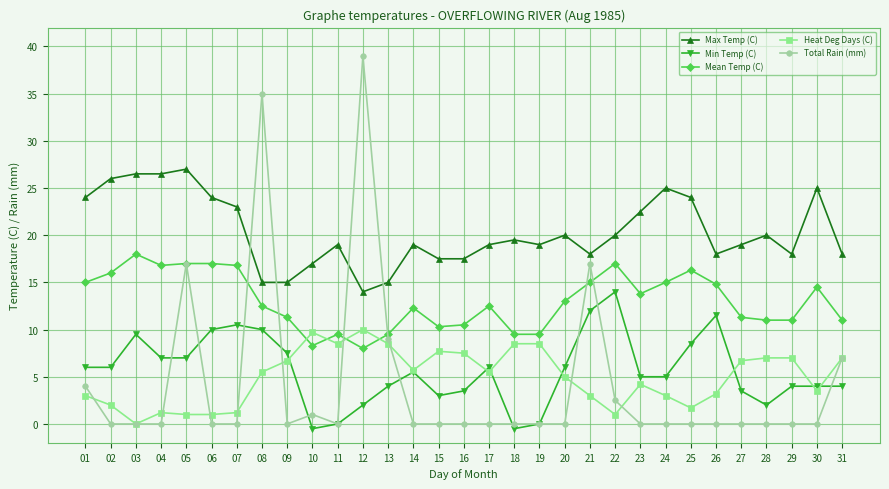

What is the difference between the second highest and second lowest values in the Total Rain (mm) series?

35.0